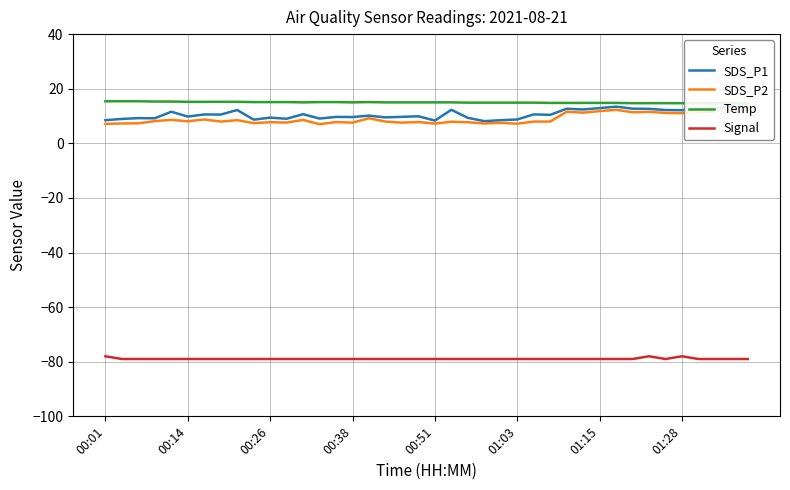

Is it true that Signal equals -127.7 at 00:01?

False